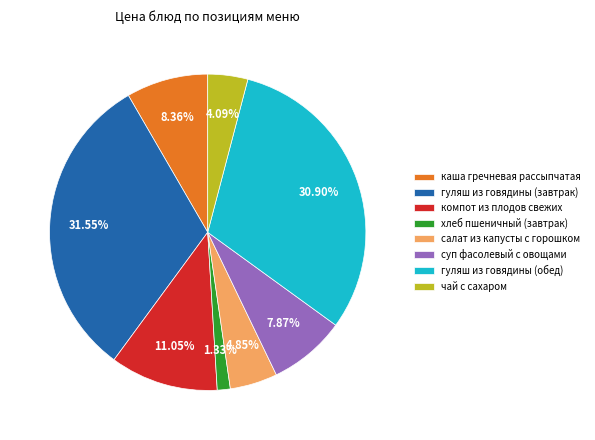

Is суп фасолевый с овощами the majority of the pie?

No